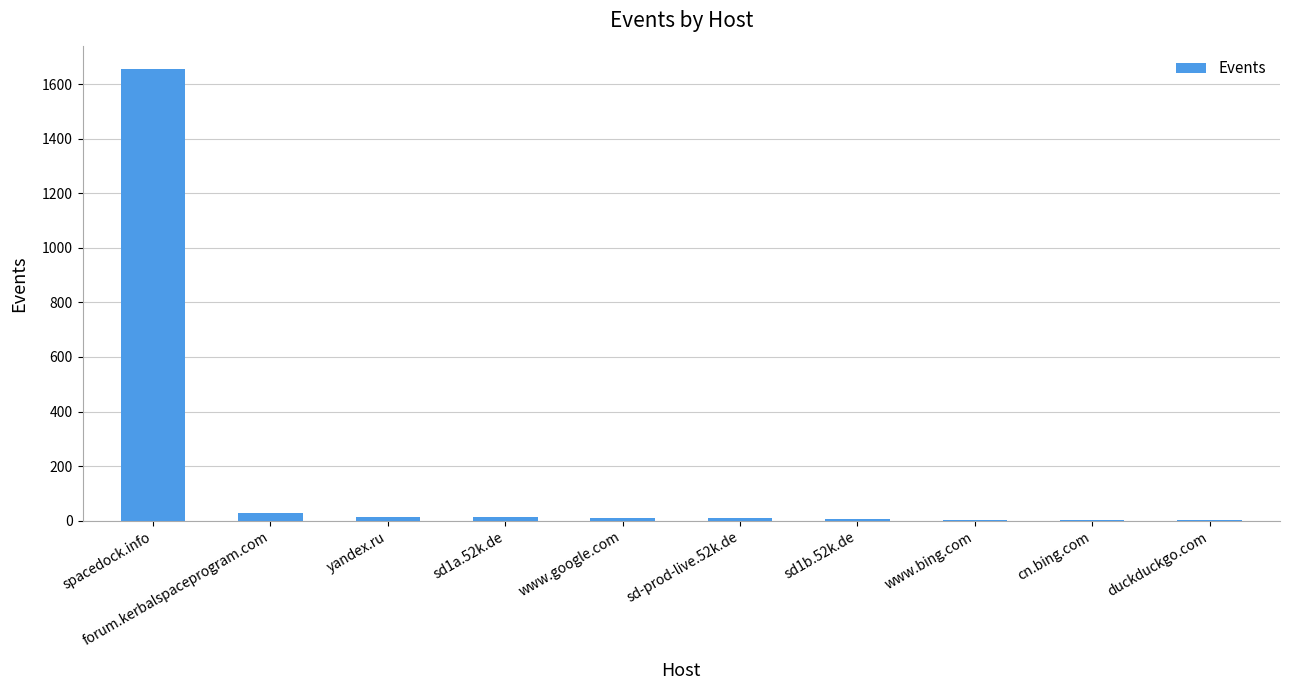

The chart shows a value of 492 at spacedock.info. True or false?

False